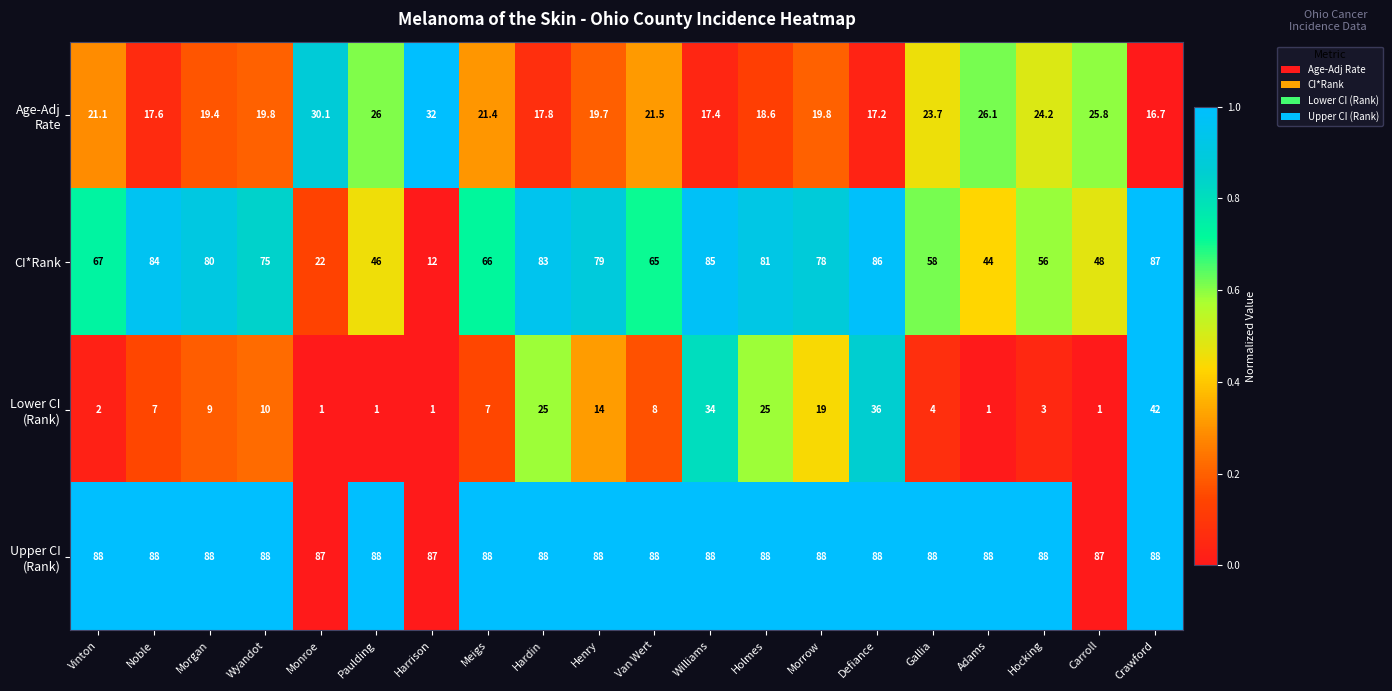

Which series has the widest spread of values?

CI*Rank